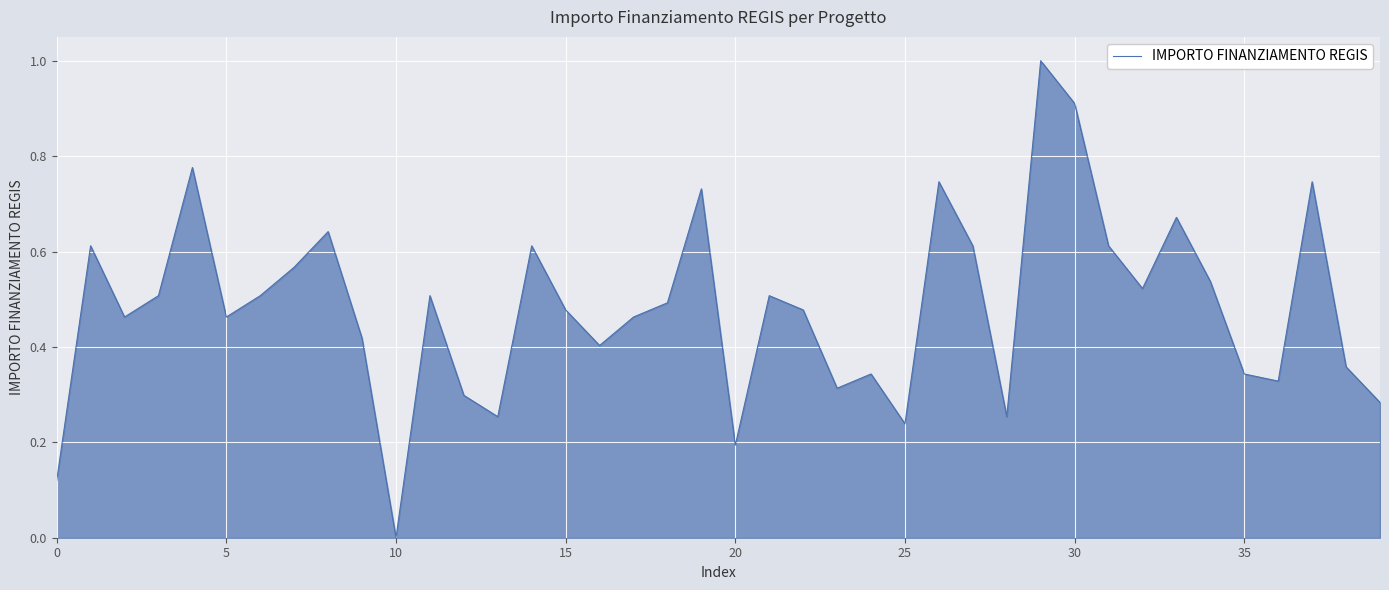

What is the maximum value shown in the chart?

1.0